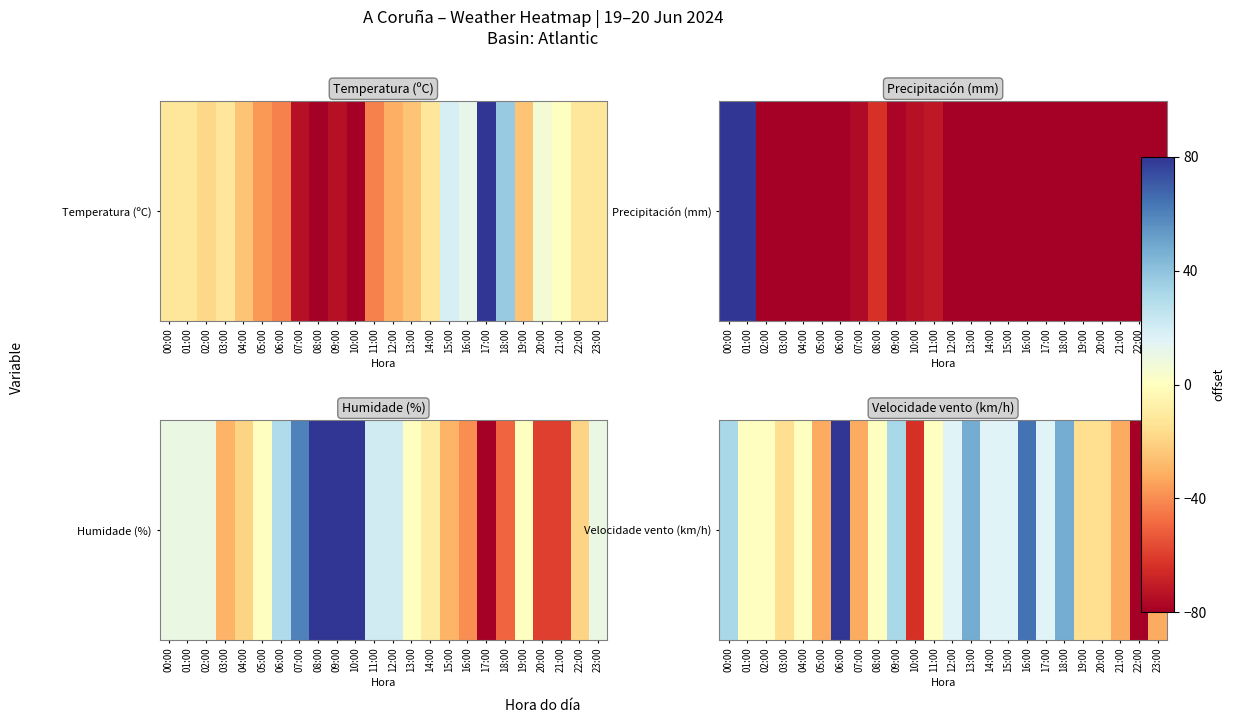

How many data points are above 0?

10